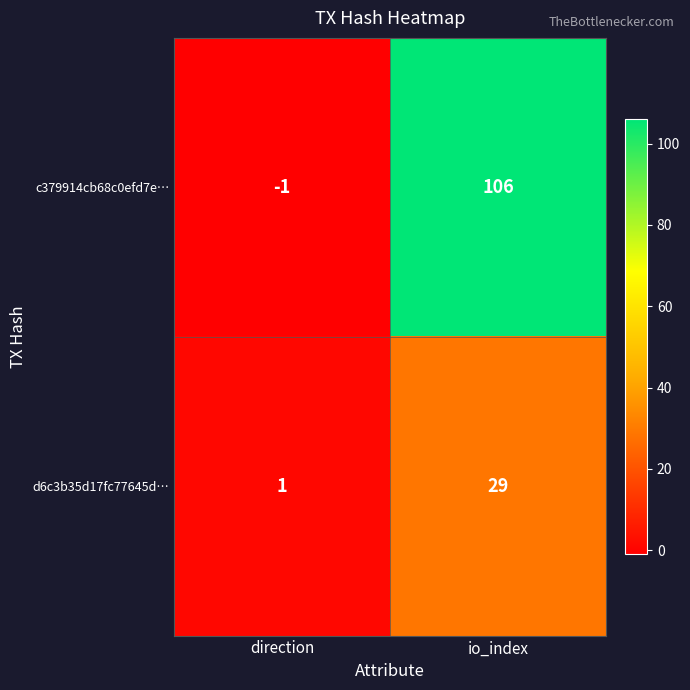

Which series has the widest spread of values?

c379914cb68c0efd7e…